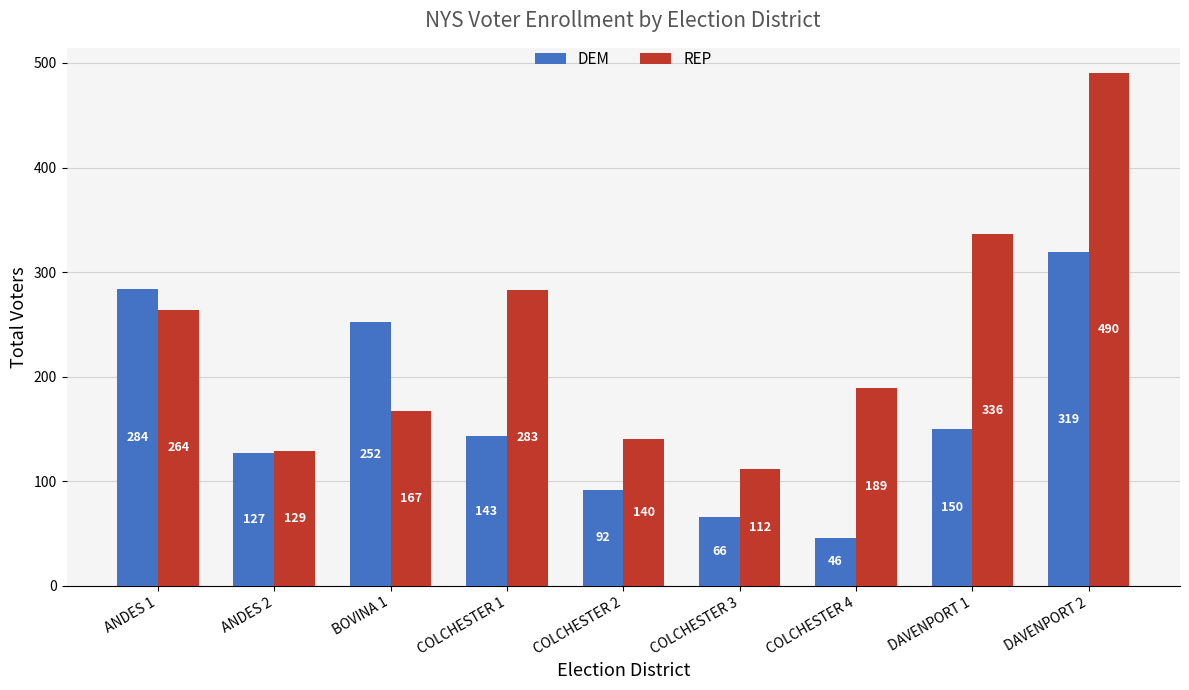

What position from the right is COLCHESTER 1?

6